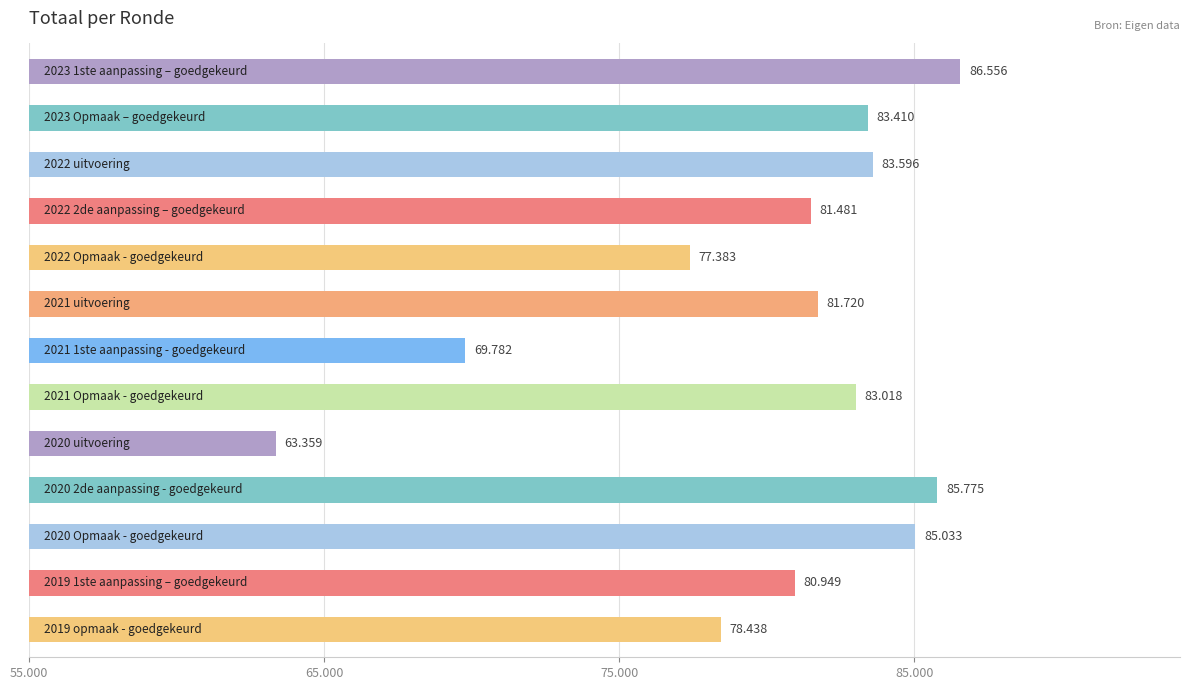

Does the chart contain any negative values?

No